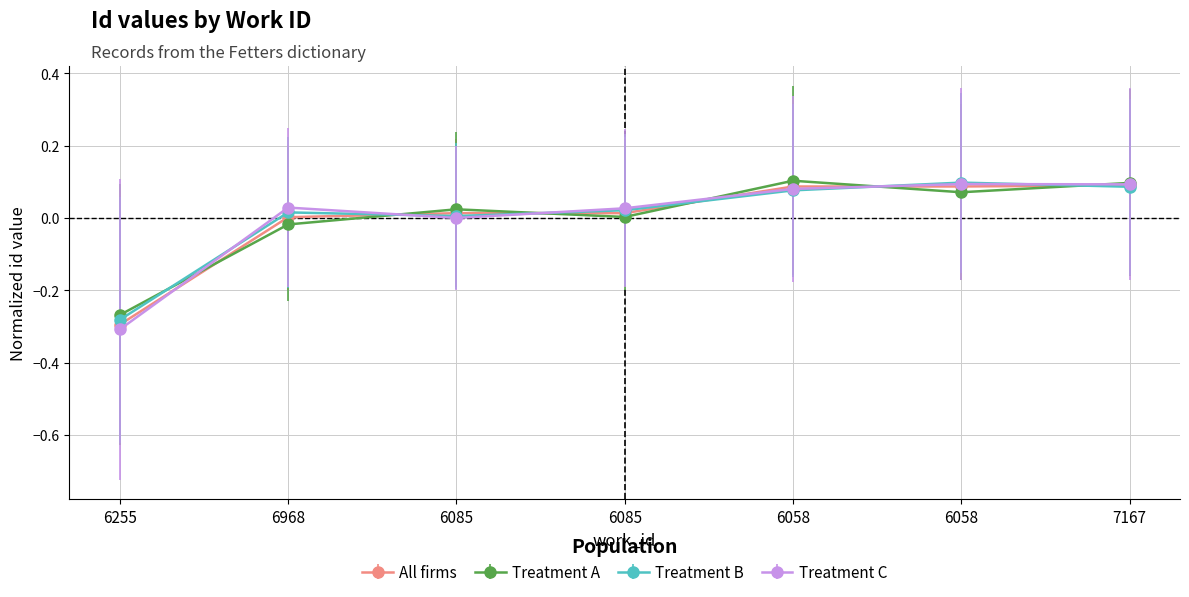

True or false: Treatment A has more than 1 interior local peaks.

True